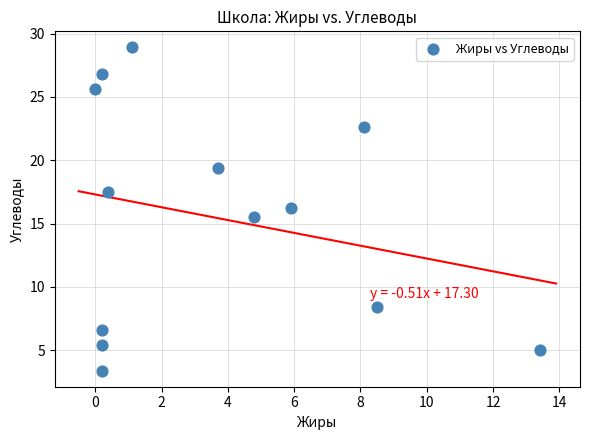

What is the range of X values (max minus min)?

13.4